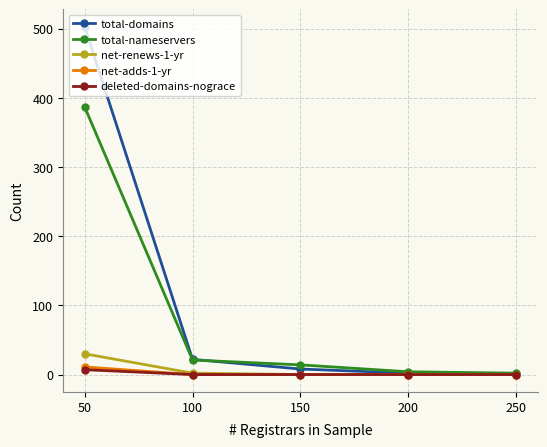

True or false: deleted-domains-nograce has a value of 0 at 100.

True